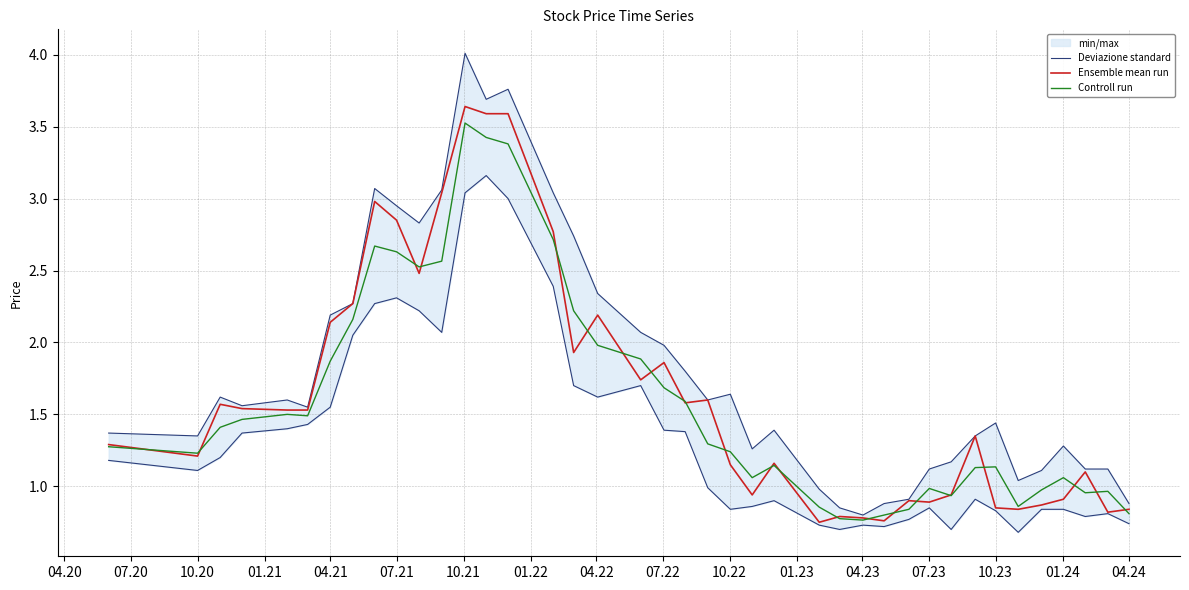

What is the value of the Ensemble mean run point at the 11th from the left?

2.5